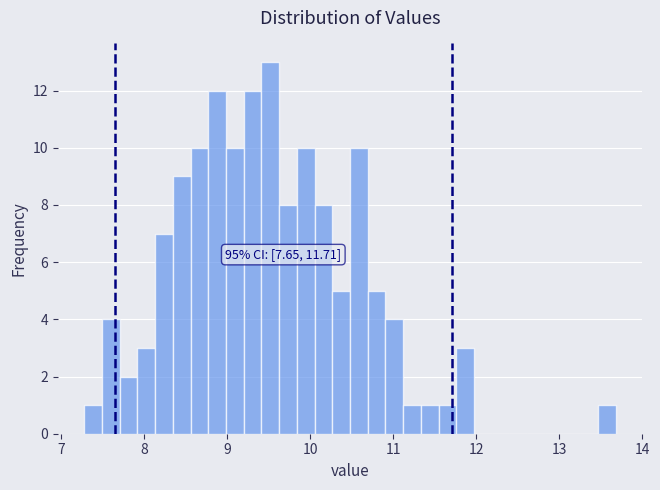

Read against the x-axis, roughly where is the centre of the tallest bar?

9.5